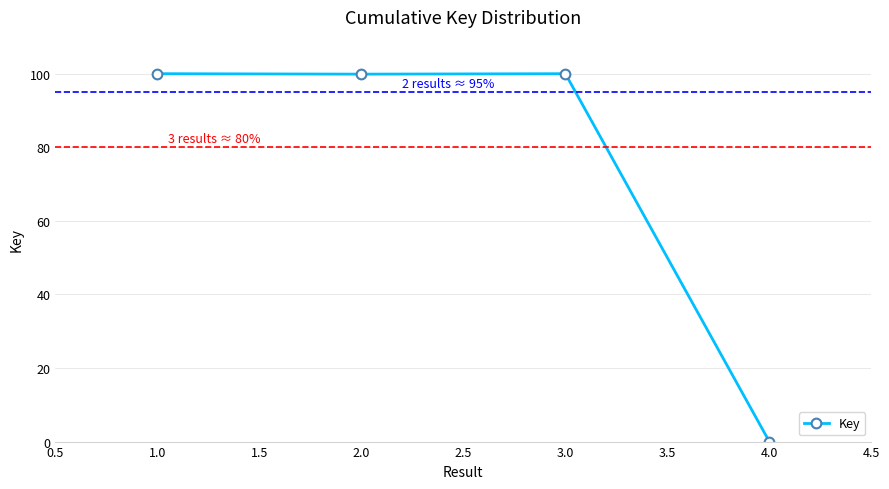

Which has a higher value, 4.0 or 2.0?

2.0